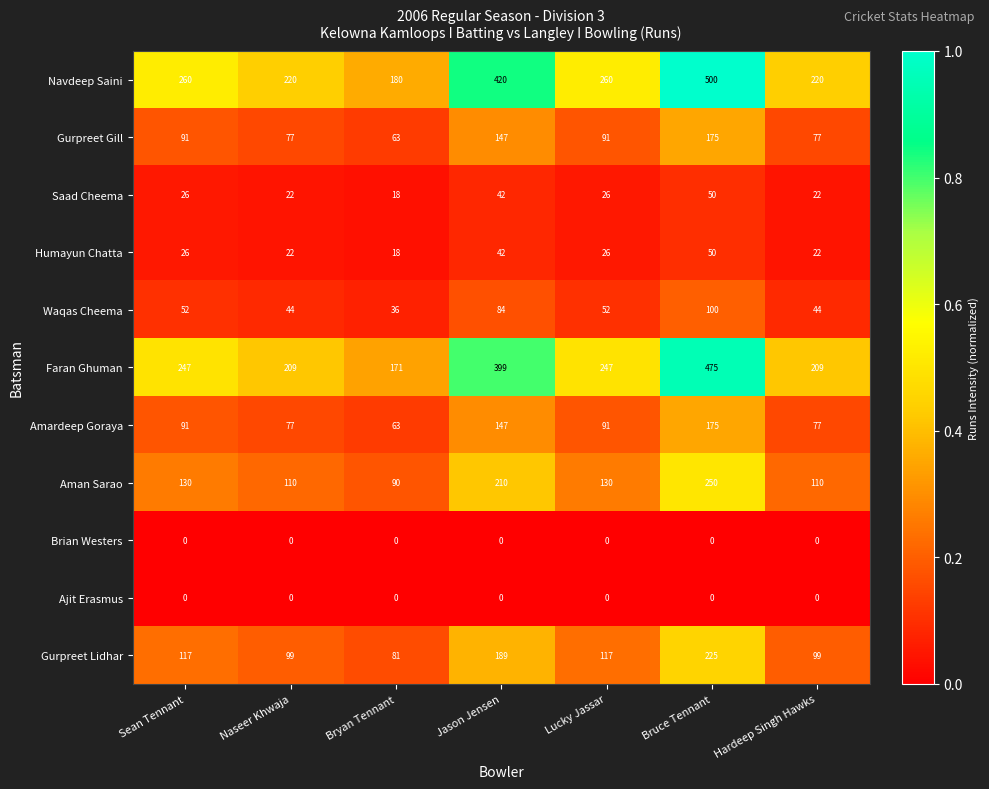

Which series has the largest total across all categories?

Navdeep Saini